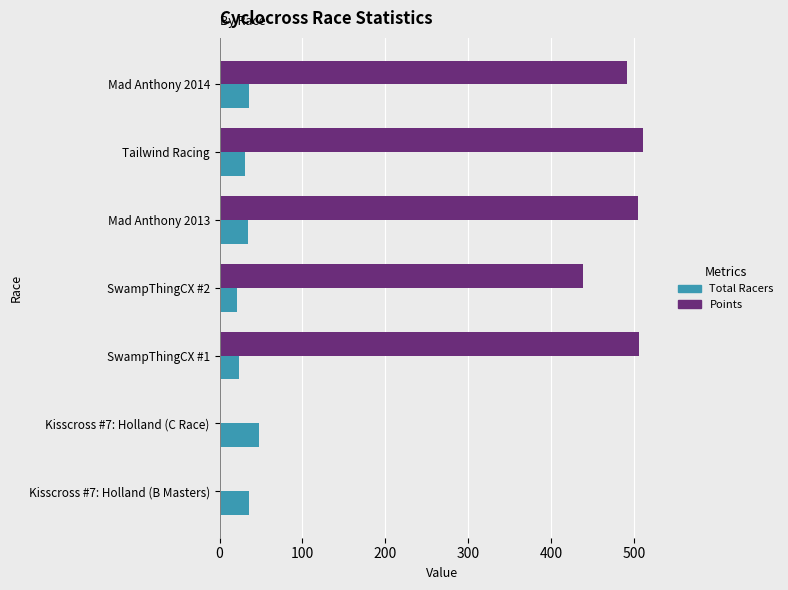

How many series are shown in this chart?

2